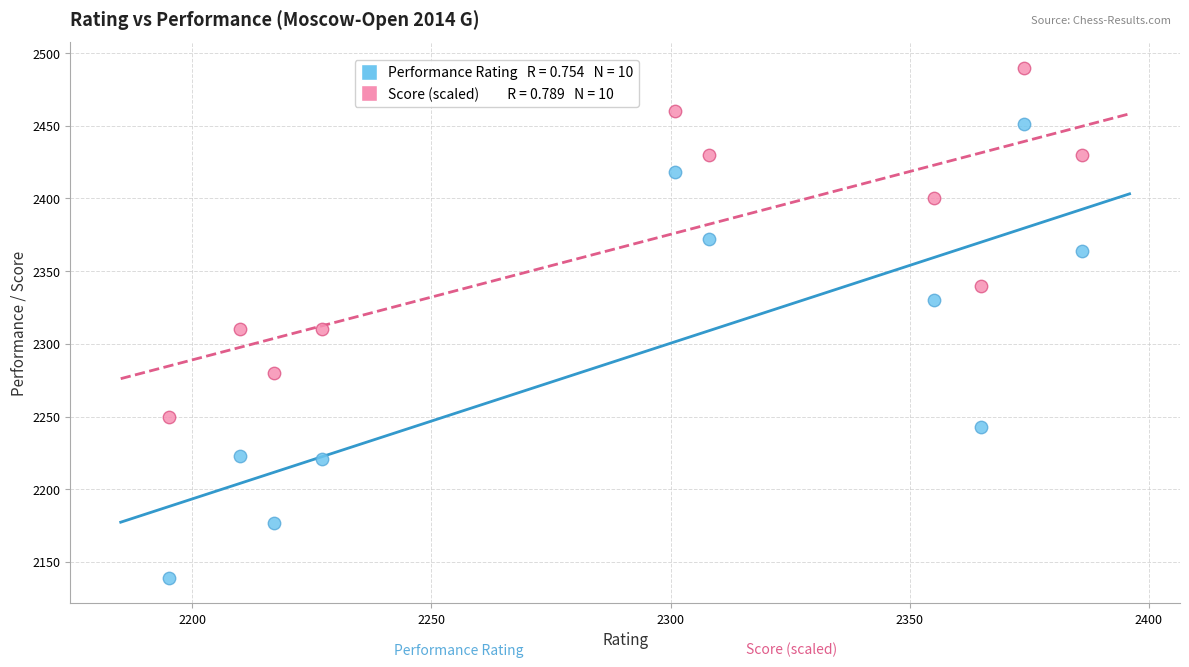

Across all data points, what is the range of Y values (max minus min)?

351